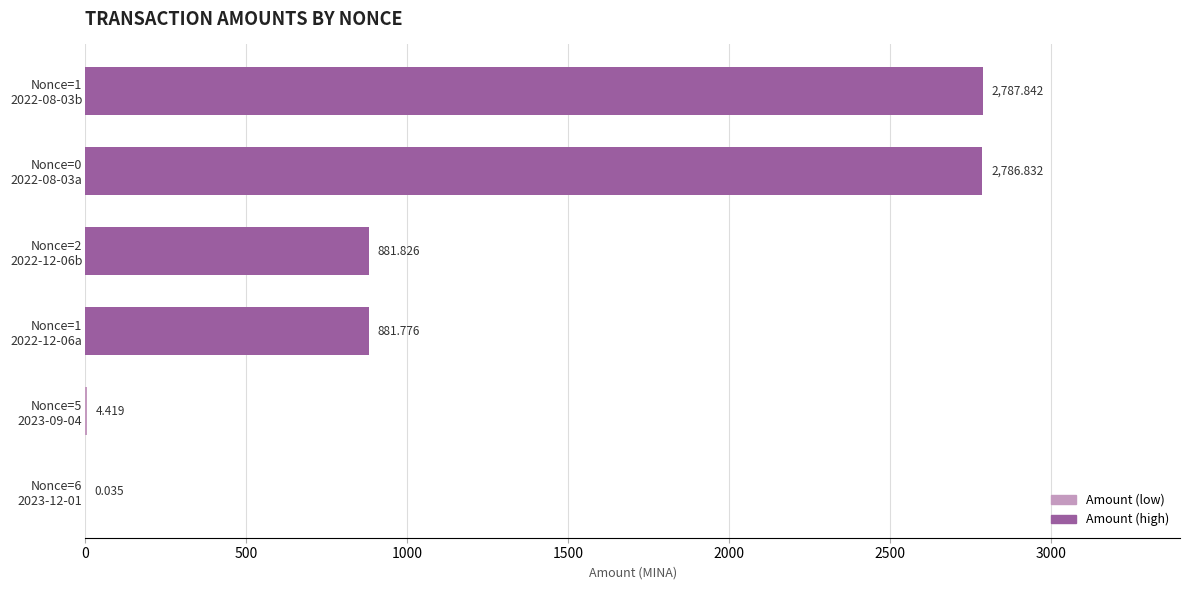

Where does the data first go above 881?

Nonce=1 2022-12-06a